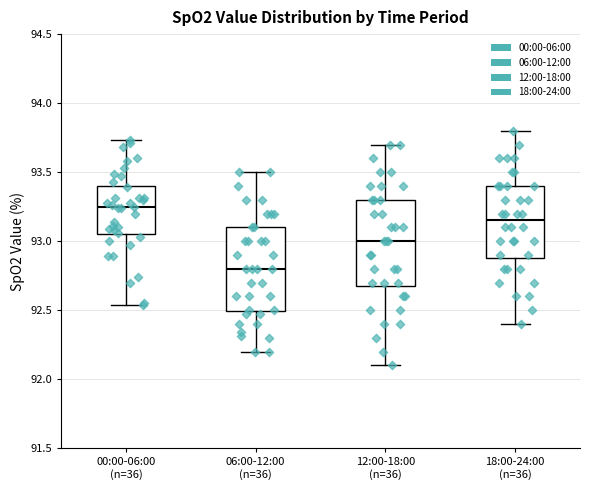

Where is the upper edge of the box for 18:00-24:00 (n=36) on the y-axis? The values are not printed on the chart, so give them approximately, as read against the axis.

93.40